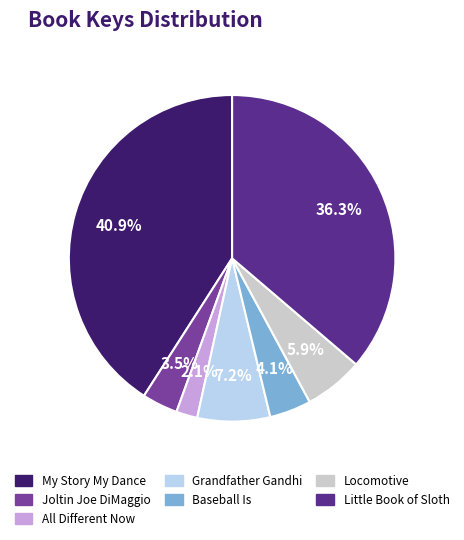

Between All Different Now and Locomotive, which is larger?

Locomotive